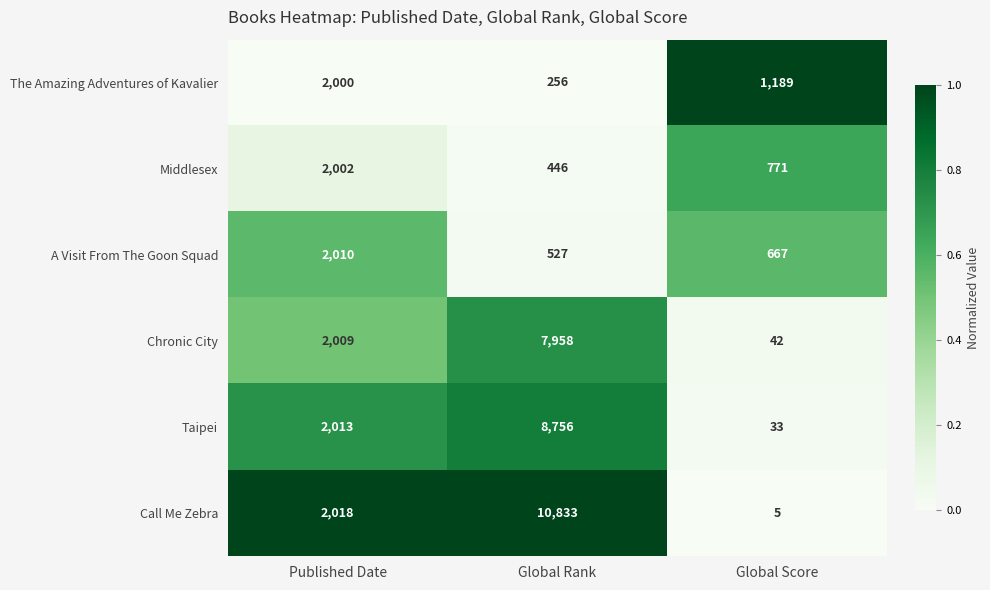

Between Published Date and Global Rank, which series saw the biggest shift?

Call Me Zebra